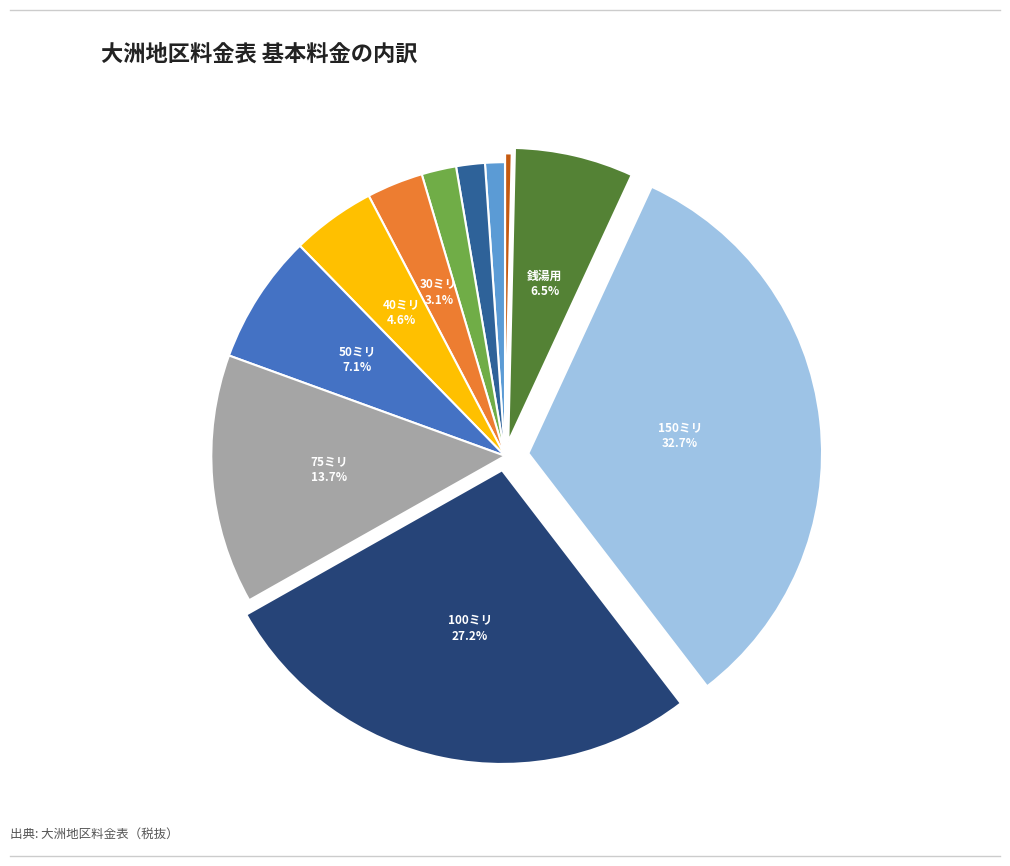

Does any single category account for the majority?

No